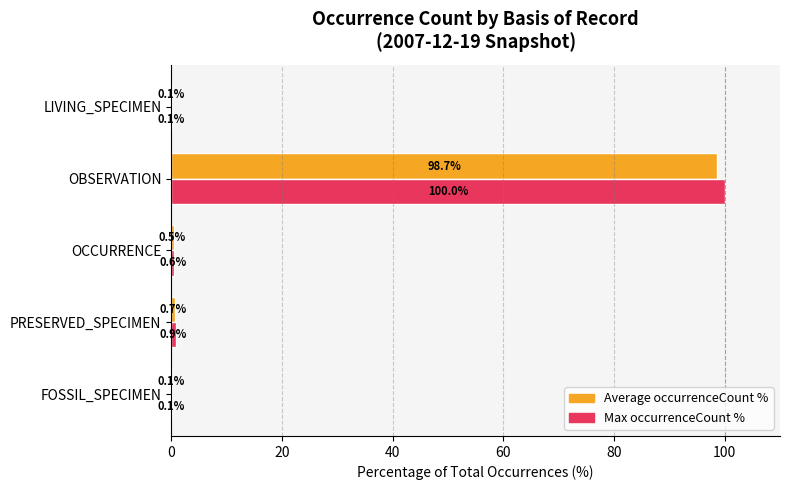

What is the greatest value displayed?

100.0